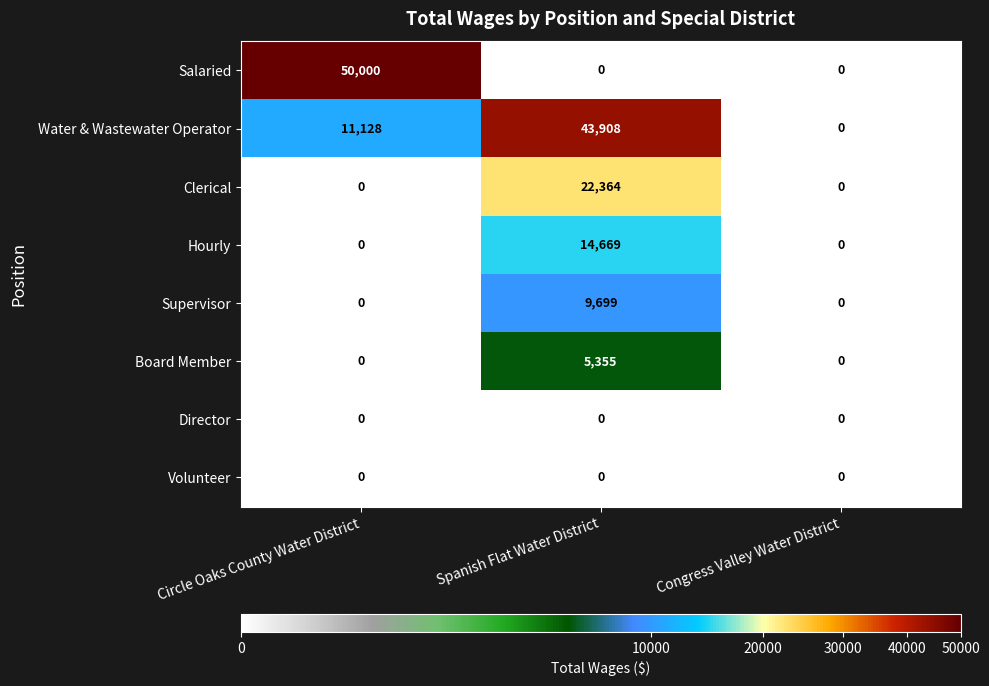

At which label does Water & Wastewater Operator reach its minimum?

Congress Valley Water District